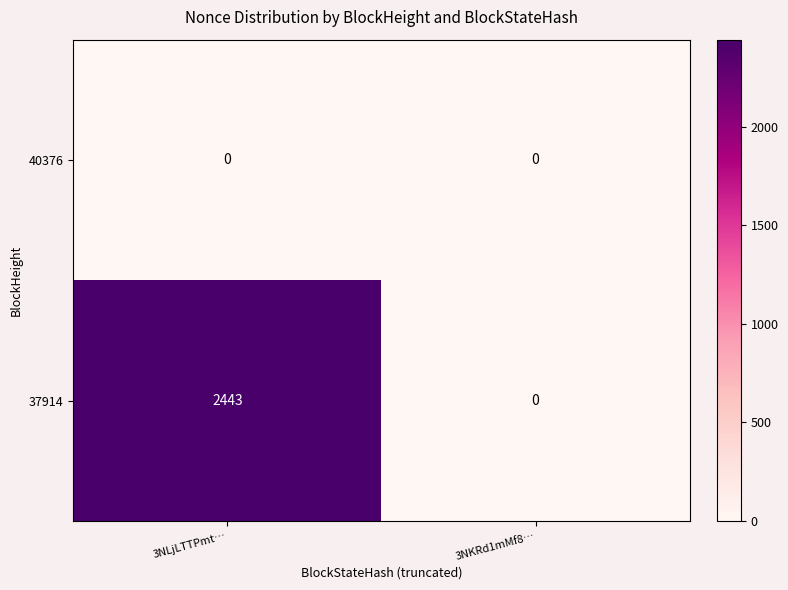

Which label corresponds to the largest value in the chart?

3NLjLTTPmt…